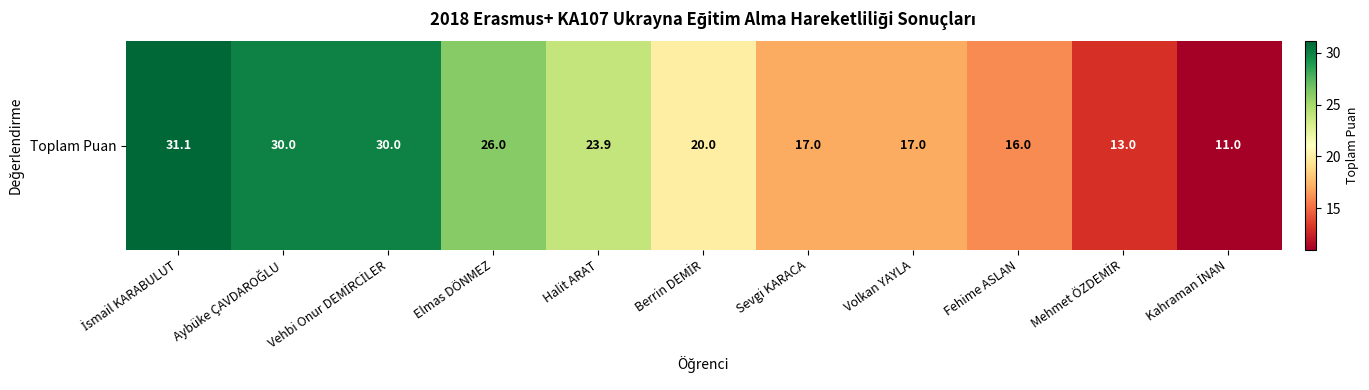

The chart shows a value of 26.3 at Fehime ASLAN. True or false?

False